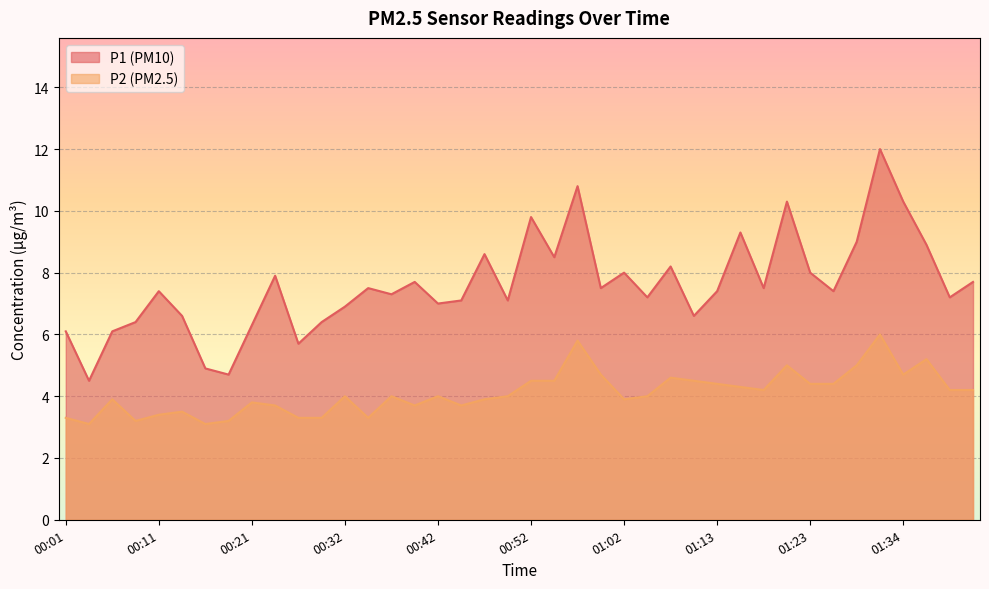

Which series has the largest range (max minus min)?

P1